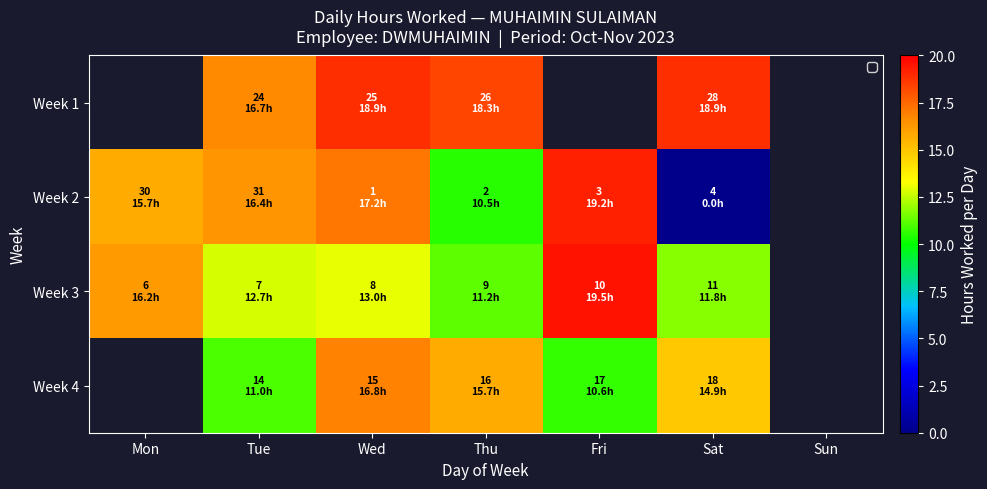

Which series has the widest spread of values?

Week 2